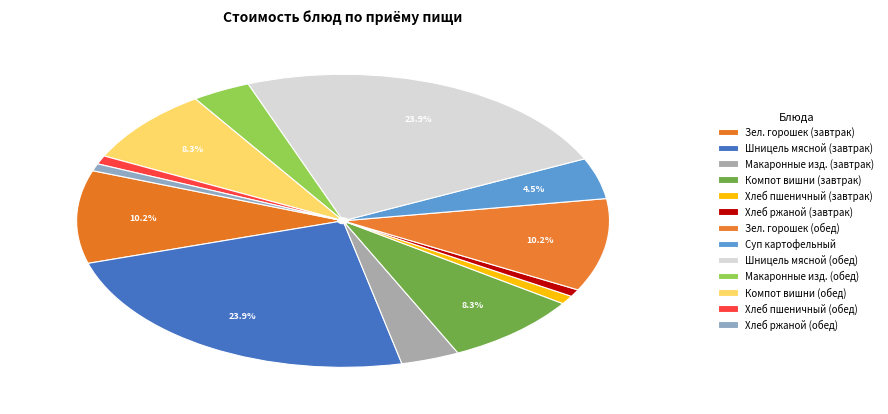

To the nearest percent, what is the combined percentage of Хлеб ржаной (обед) and Шницель мясной (завтрак)?

25%